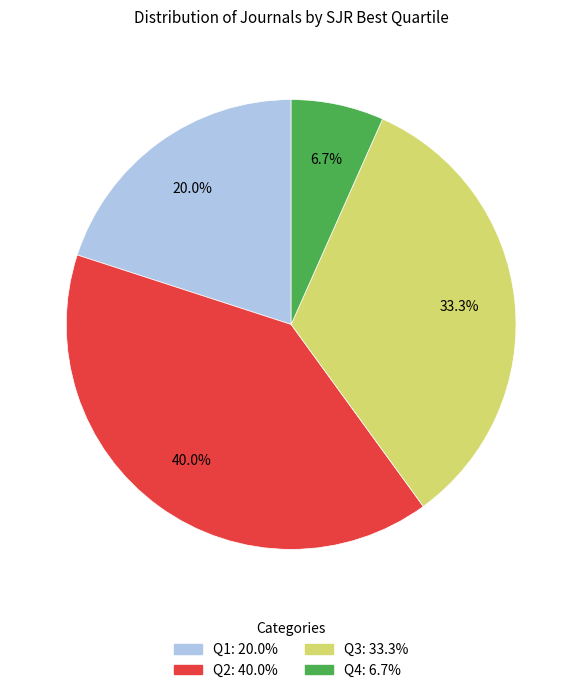

To the nearest percent, what is the average slice percentage?

25%